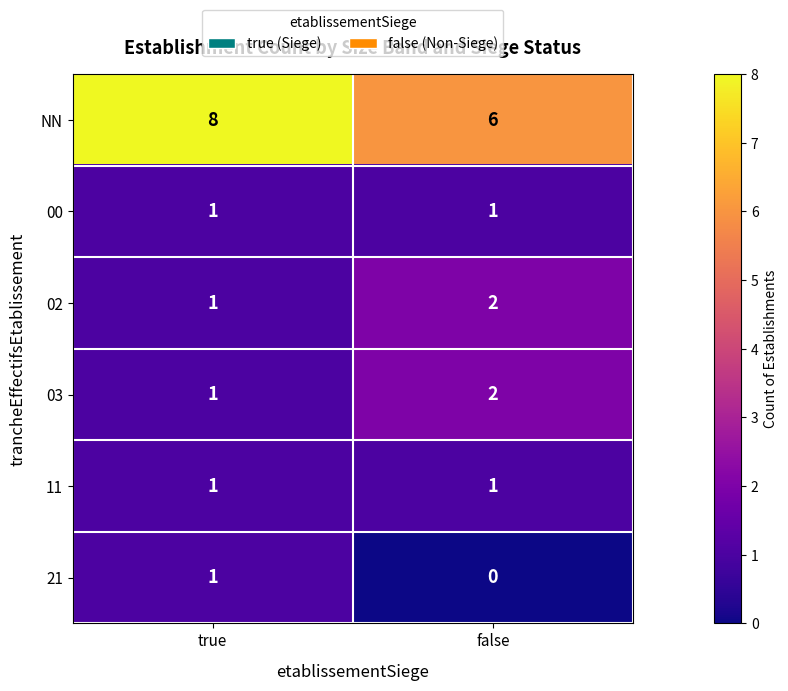

What is the sum of all NN values?

14